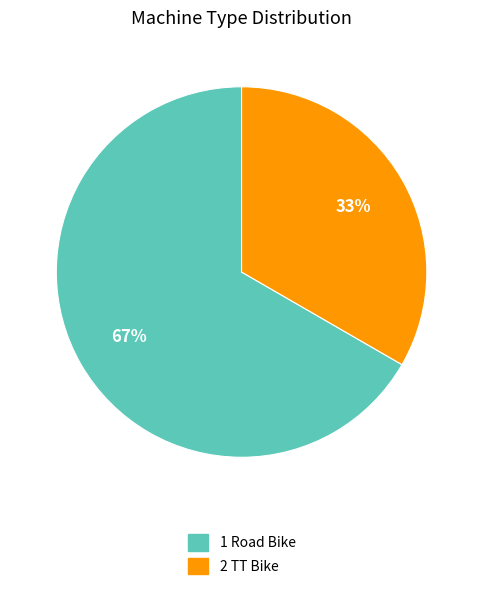

To the nearest percent, what is the average slice percentage?

50%